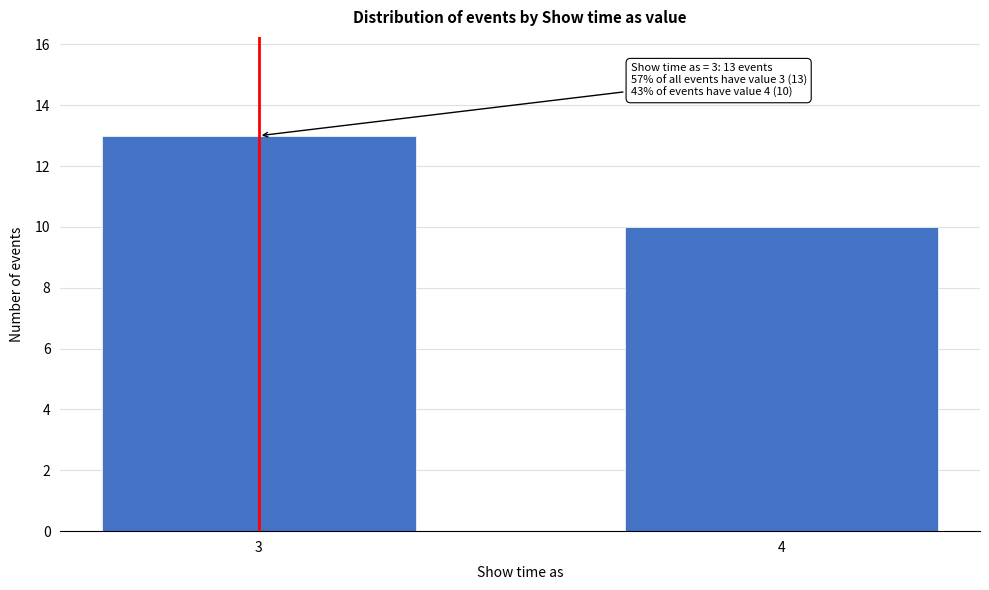

Reading left to right, extract all data points from this chart.

3=13	4=10